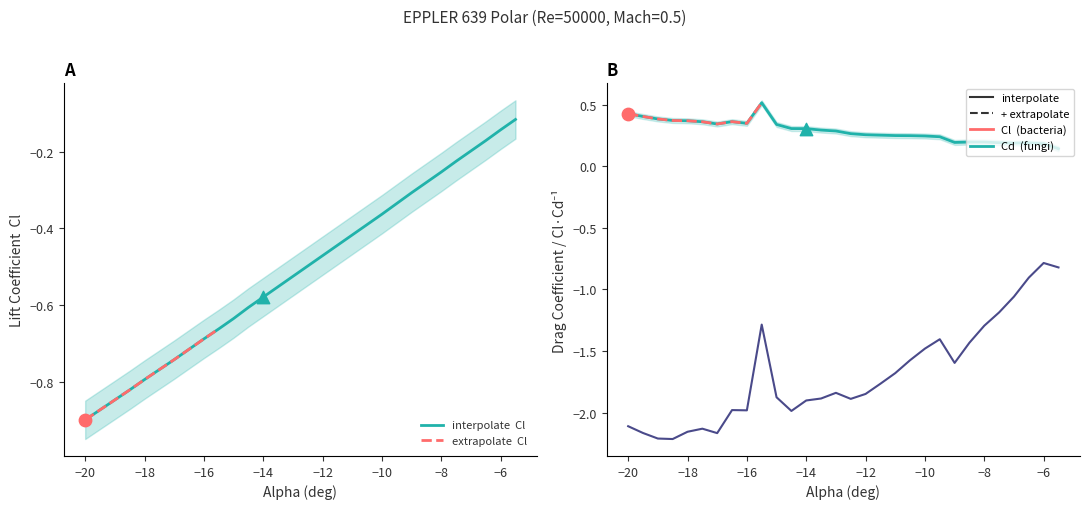

Which series contains the highest Y value?

Cd